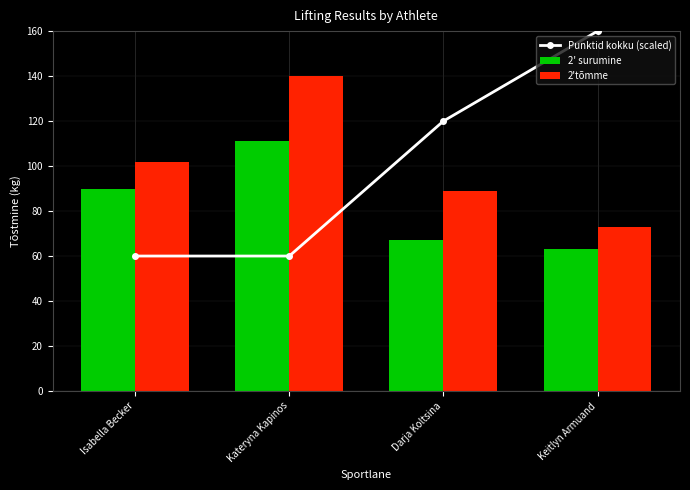

At how many categories does at least one series exceed 143?

1